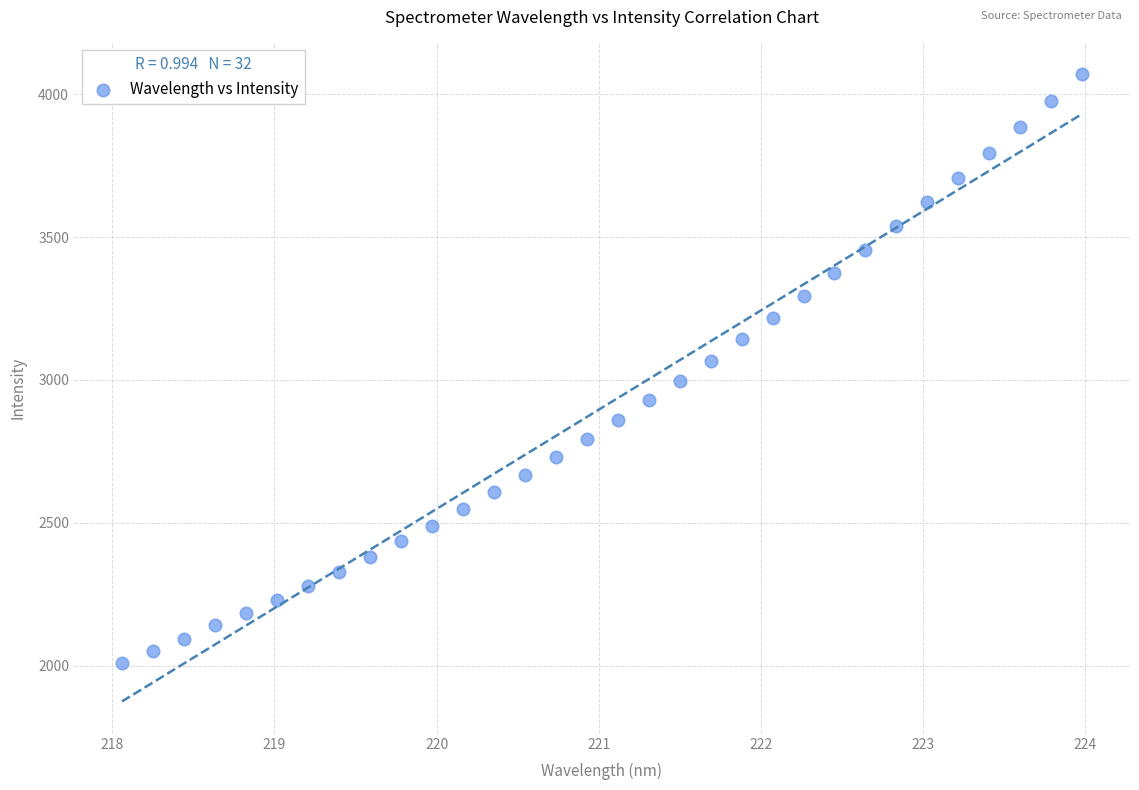

What is the range of Y values (max minus min)?

2061.2